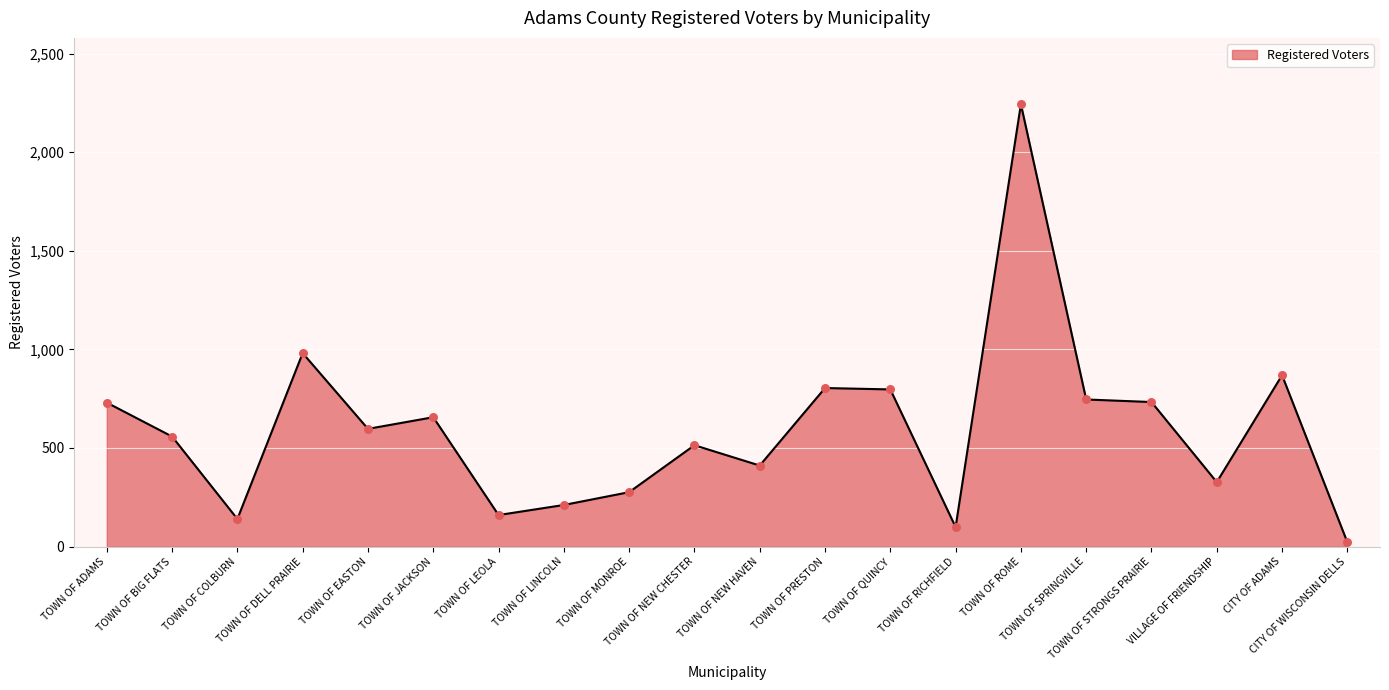

Approximately how many times larger is the value at TOWN OF JACKSON compared to TOWN OF DELL PRAIRIE?

0.7